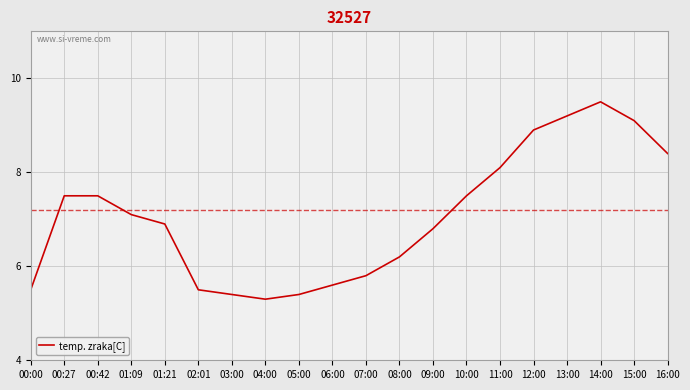

Is this an area chart (filled region under the line)?

No